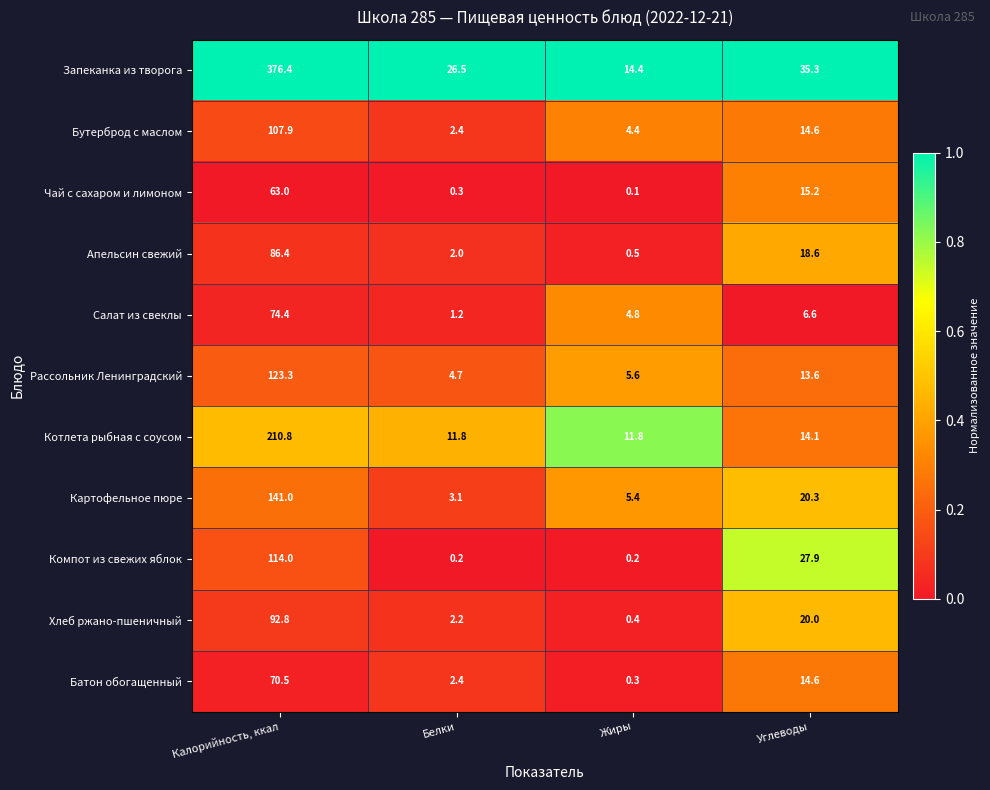

Where does the Апельсин свежий series first go above 18?

Калорийность, ккал